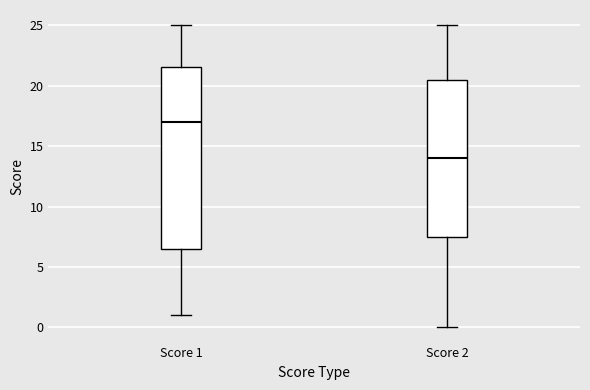

Where does the median line of the box for Score 2 sit on the y-axis? The values are not printed on the chart, so give them approximately, as read against the axis.

14.0